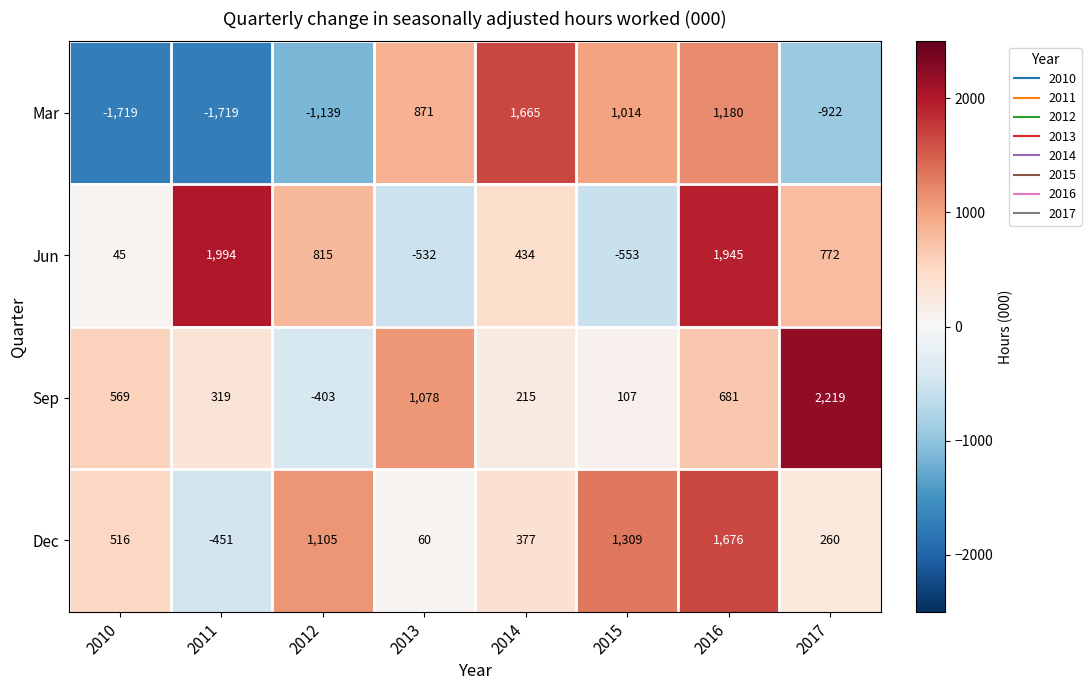

The Dec series shows -141 at 2011. True or false?

False